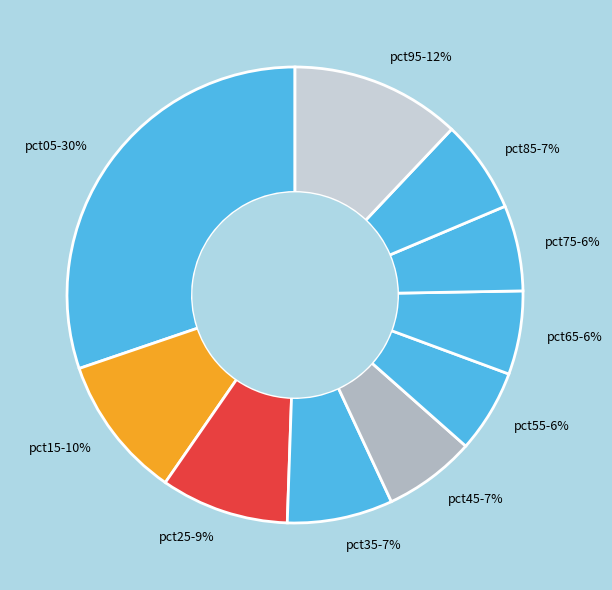

Is it true that pct35 is 7% of the pie?

True